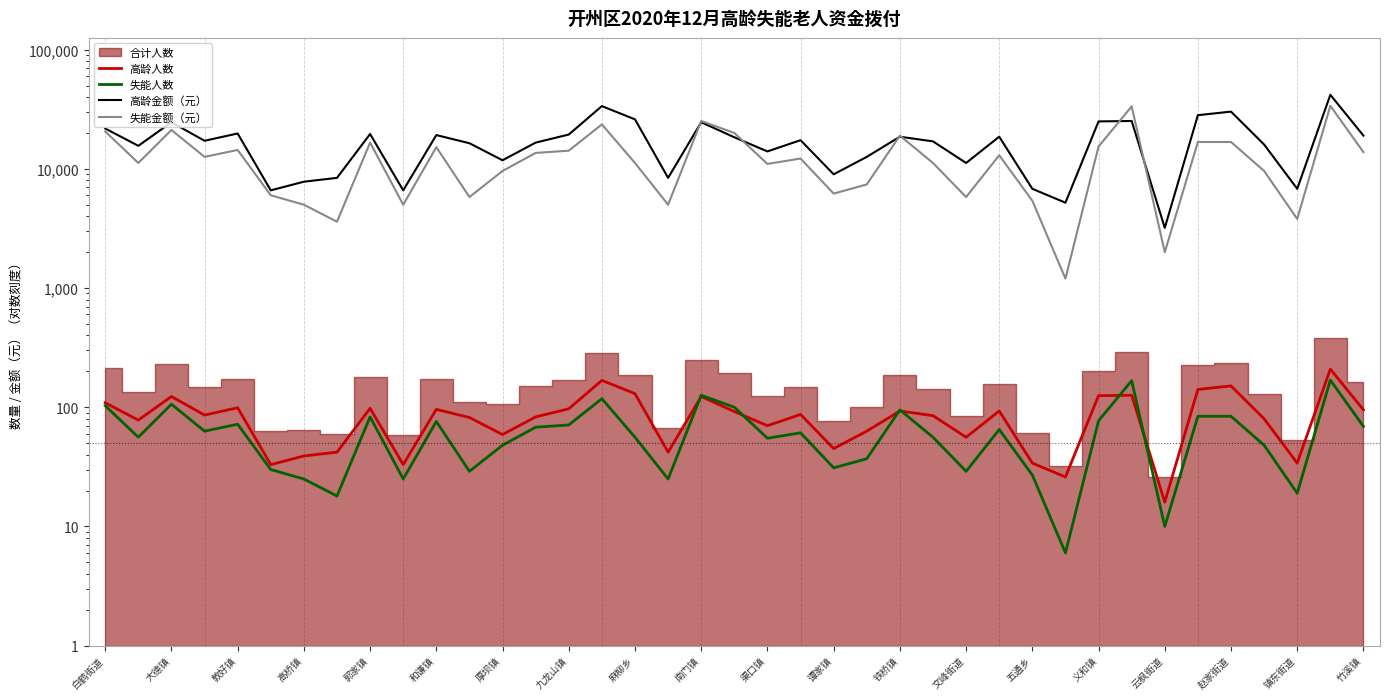

At which category is the sum across all series the highest?

37